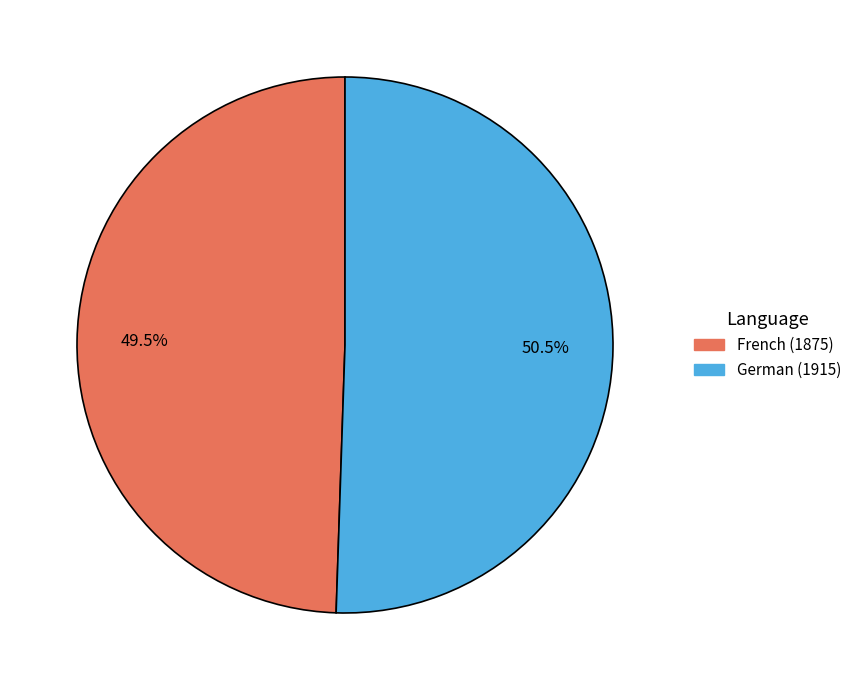

Does any single category account for the majority?

Yes